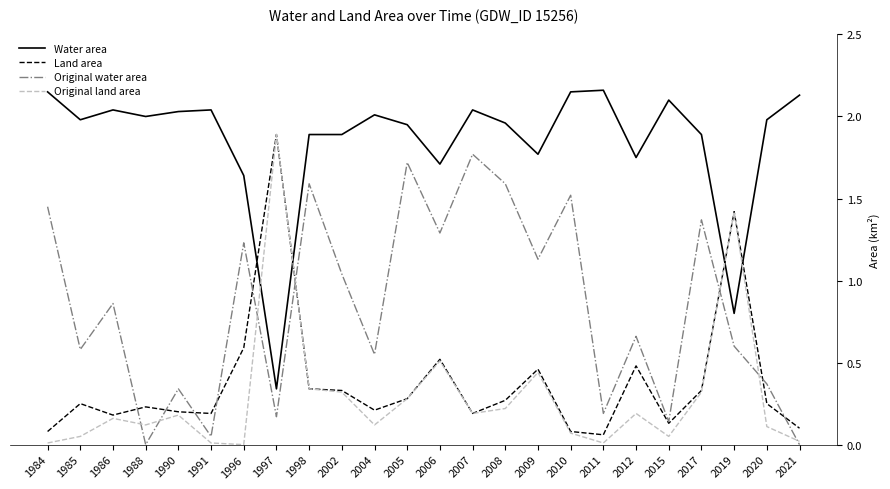

What is the total value across all series at 2009?

3.8